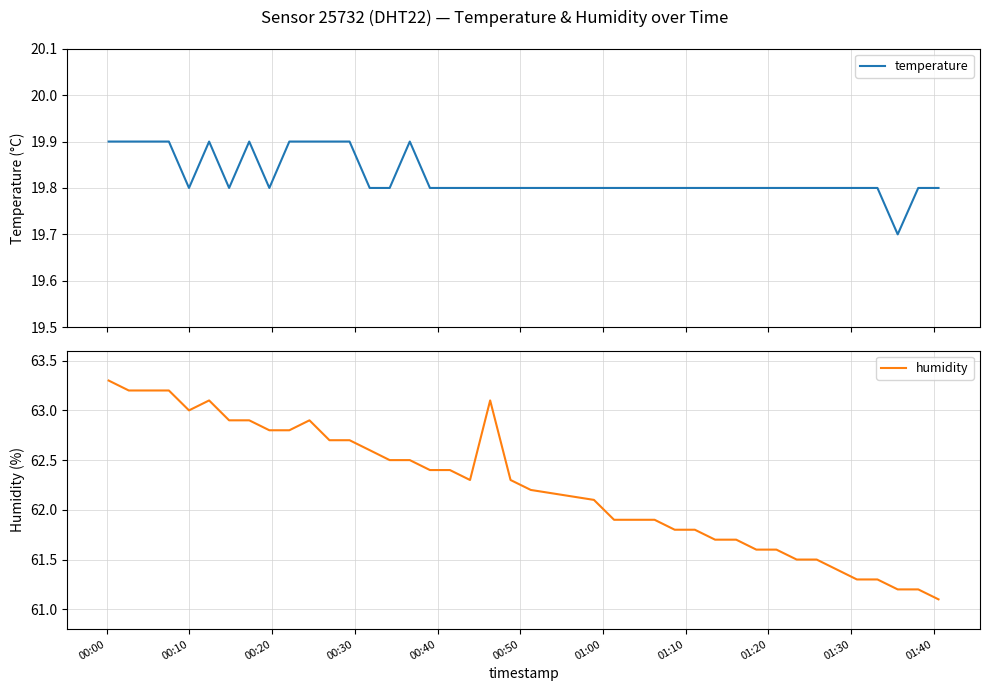

What is the minimum value for temperature?

19.7